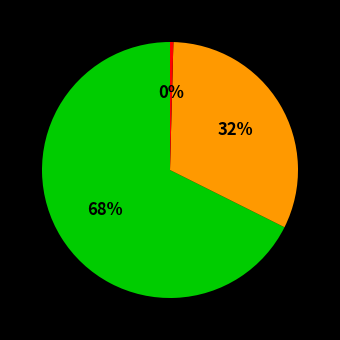

Is there any slice that represents more than half of the pie?

Yes